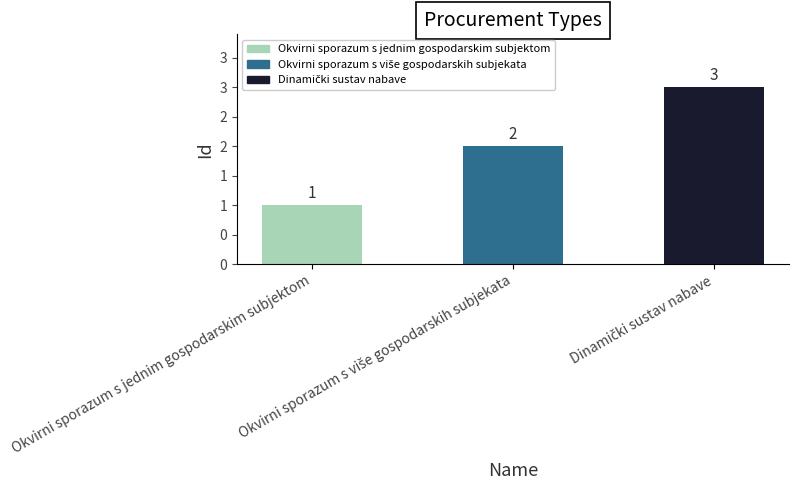

Are the bars horizontal?

No